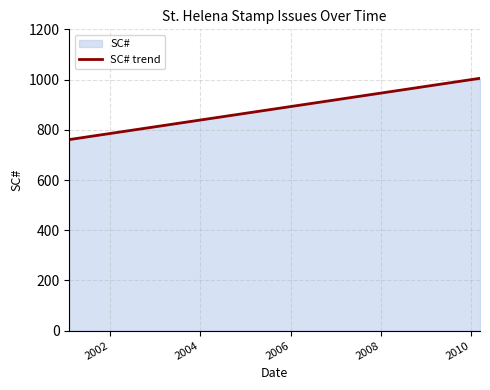

What is the difference between the maximum and minimum values?

244